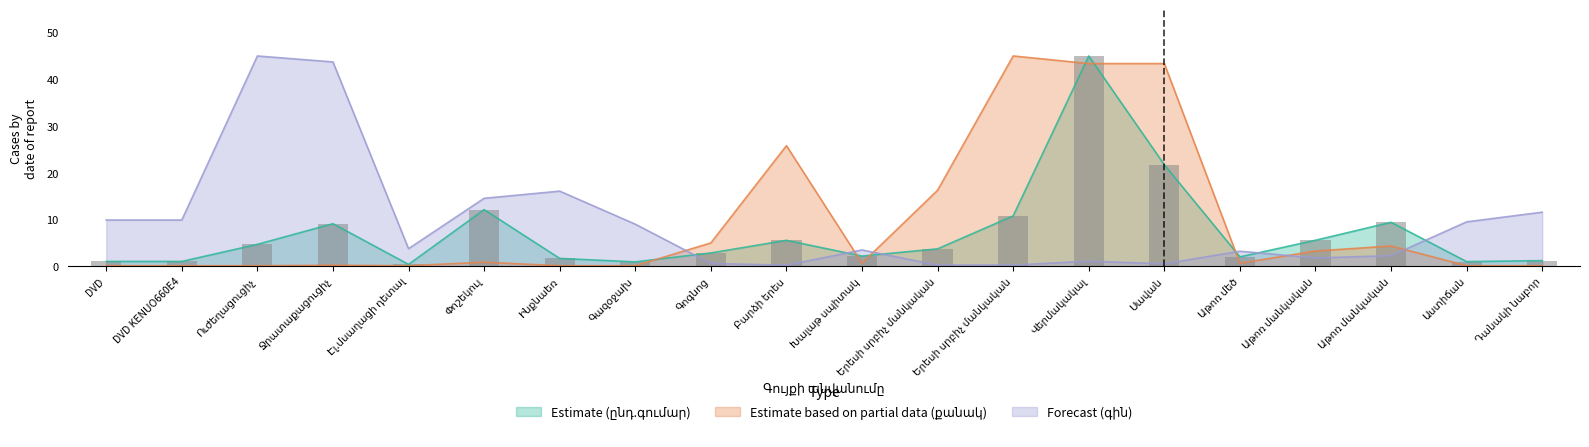

Is the value of Estimate (ընդ.գումար) at Աթոռ մեծ greater than the value of Estimate based on partial data (քանակ) at Աթոռ մանկական?

No